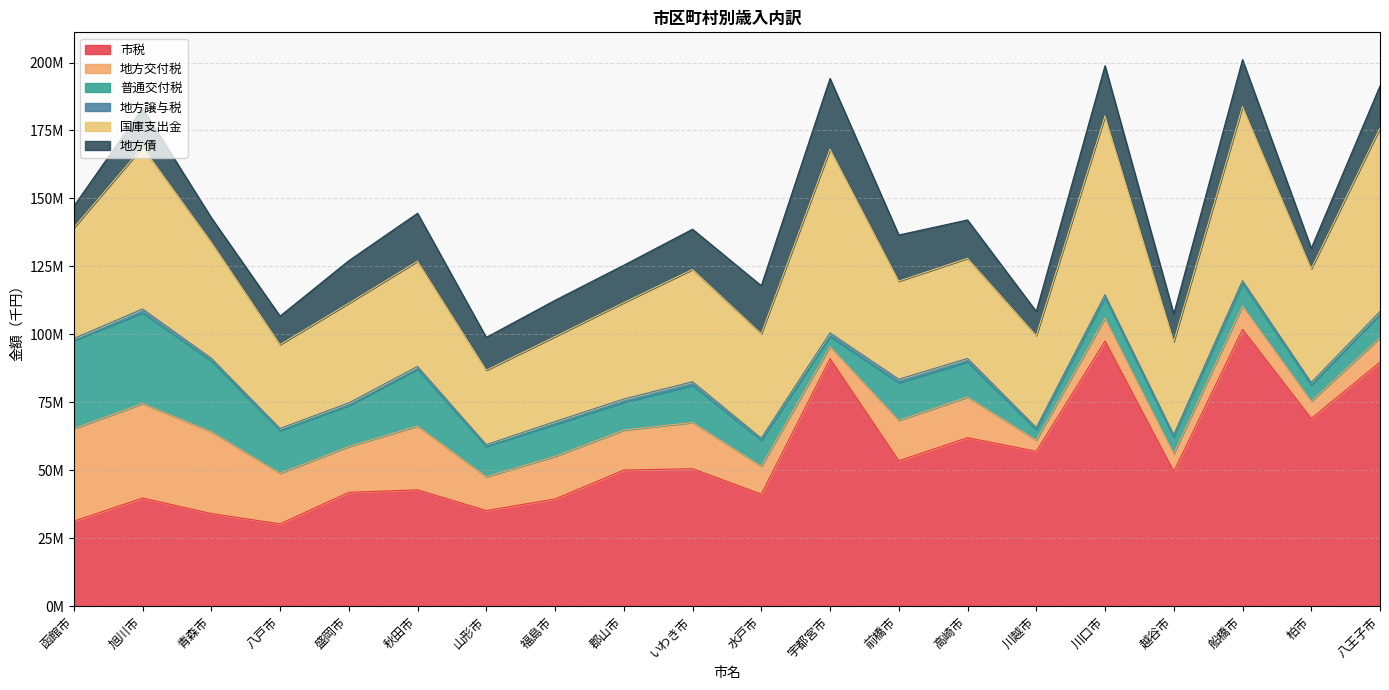

What is the difference between the 地方債 values at 旭川市 and 越谷市?

4218581